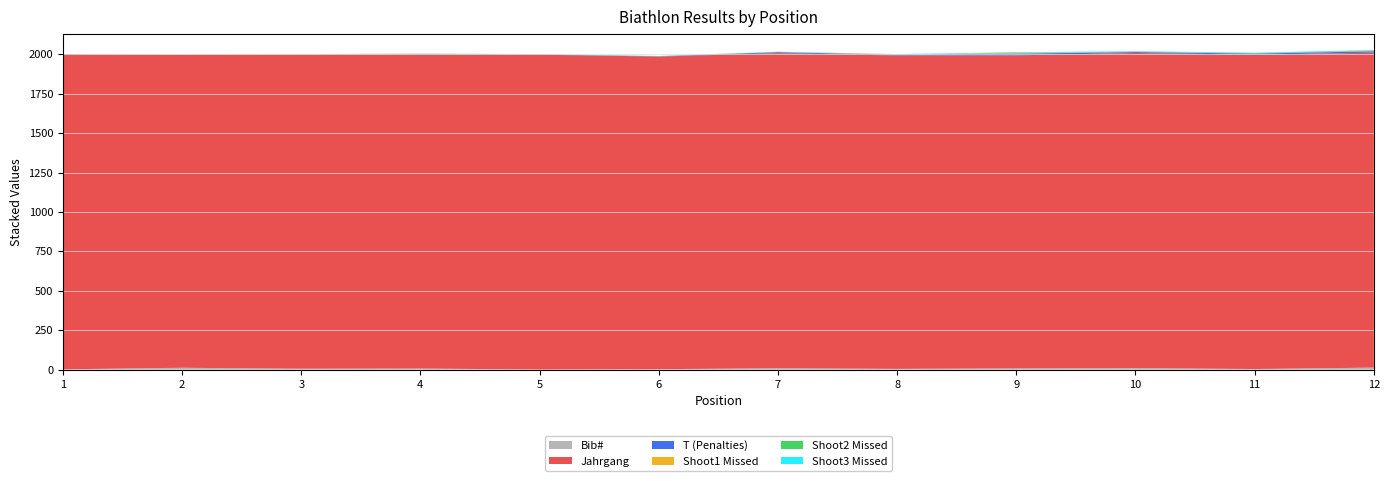

Reading left to right, what are all the values shown in this chart?

Bib#: 2	12	6	7	1	3	9	5	8	10	4	13
Jahrgang: 1996	1983	1991	1991	1996	1982	1998	1987	1985	1998	1993	1997
T (Penalties): 2	2	2	3	2	2	6	5	11	6	7	9
Shoot1 Missed: 0	1	2	1	0	1	1	3	4	1	1	2
Shoot2 Missed: 0	0	0	1	0	0	1	0	1	2	2	3
Shoot3 Missed: 0	0	0	1	2	1	1	1	4	2	3	3